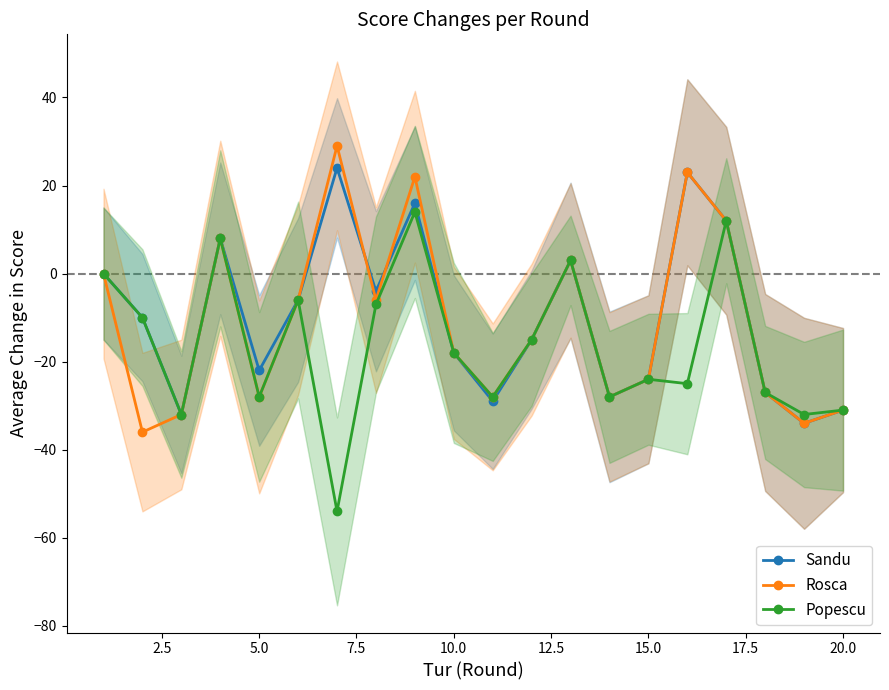

What is the minimum value shown in the chart?

-54